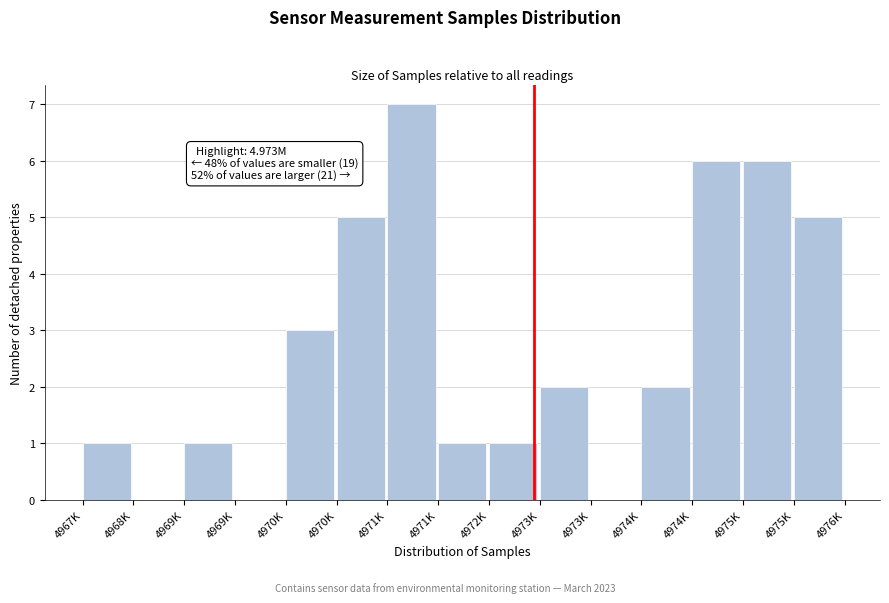

Count the number of data series in this chart.

1